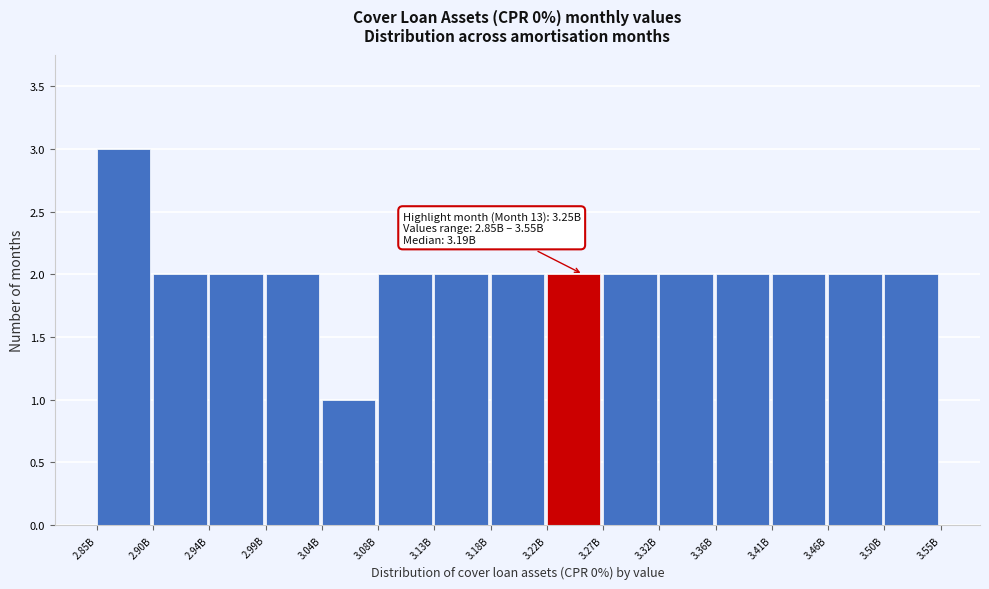

Reading right to left, transcribe all the data shown in this chart.

2	2	2	2	2	2	2	2	2	2	1	2	2	2	3